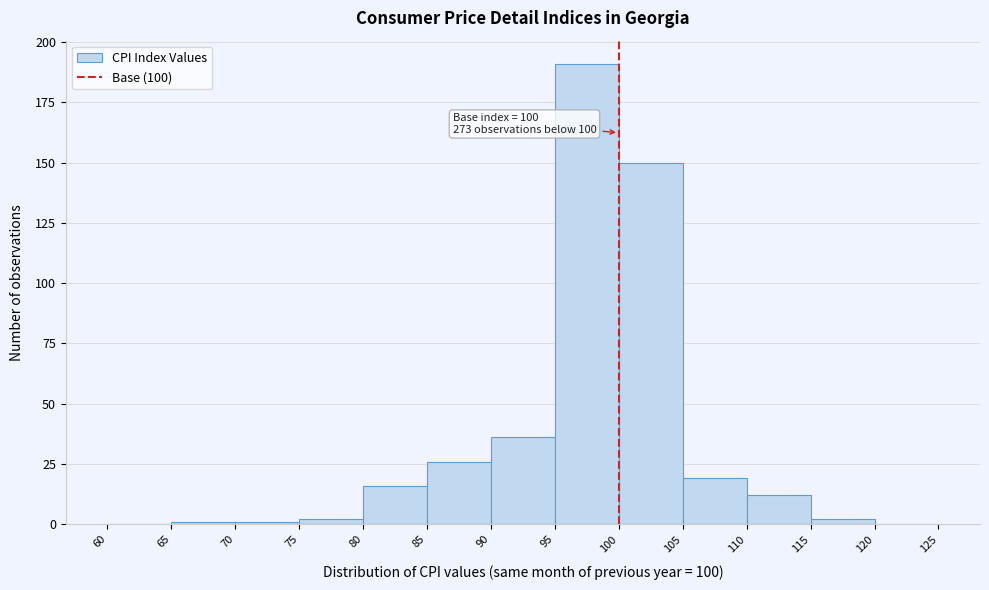

Which range on the x-axis has the tallest bar?

95 to 100